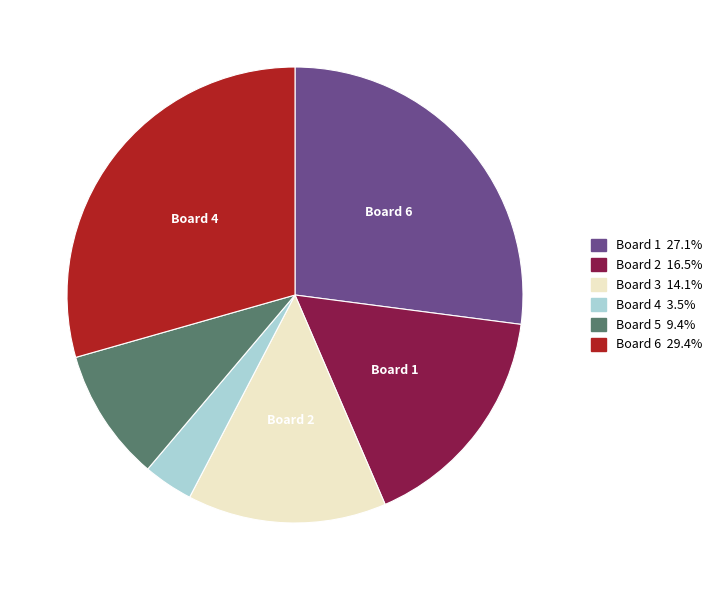

Do Board 4 and Board 1 together represent more than half of the pie?

No